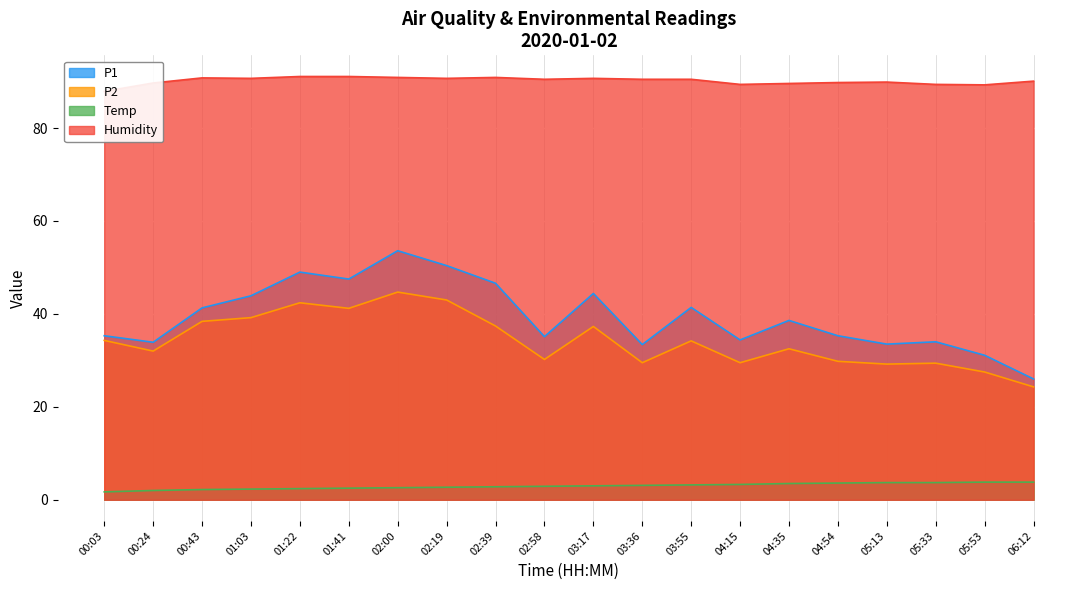

List the series in order of their peak value, highest first.

Humidity, P1, P2, Temp